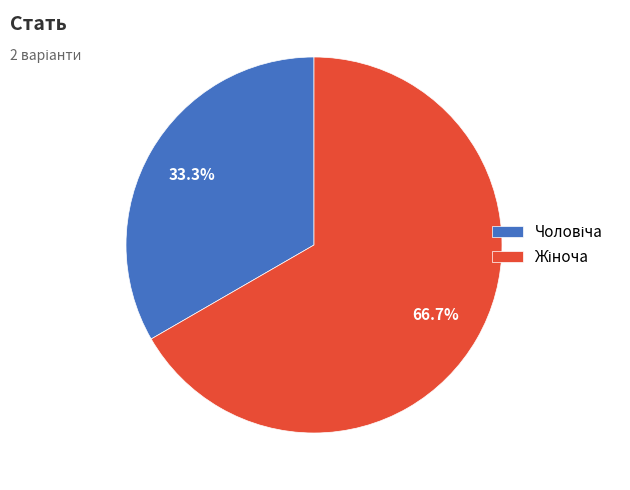

Is there a majority slice in this chart?

Yes